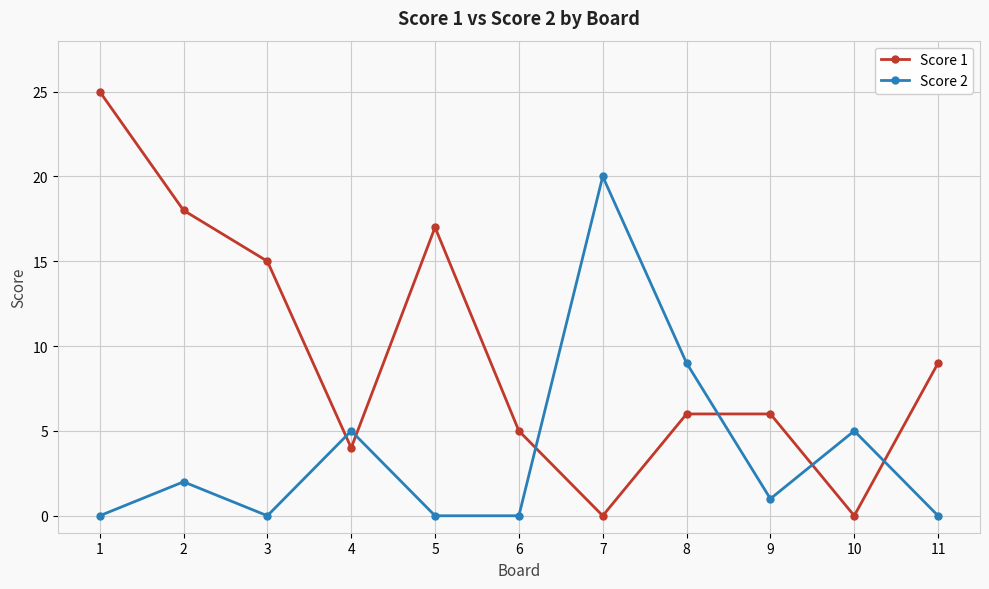

Rank the series by their maximum value, from lowest to highest.

Score 2, Score 1